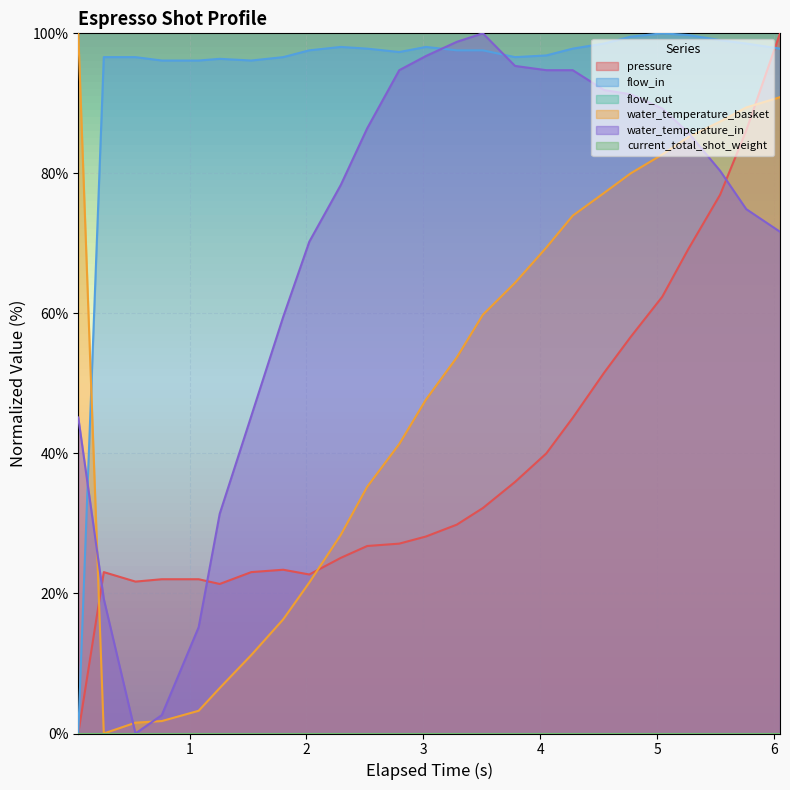

How many interior local valleys does the water_temperature_basket series have?

1